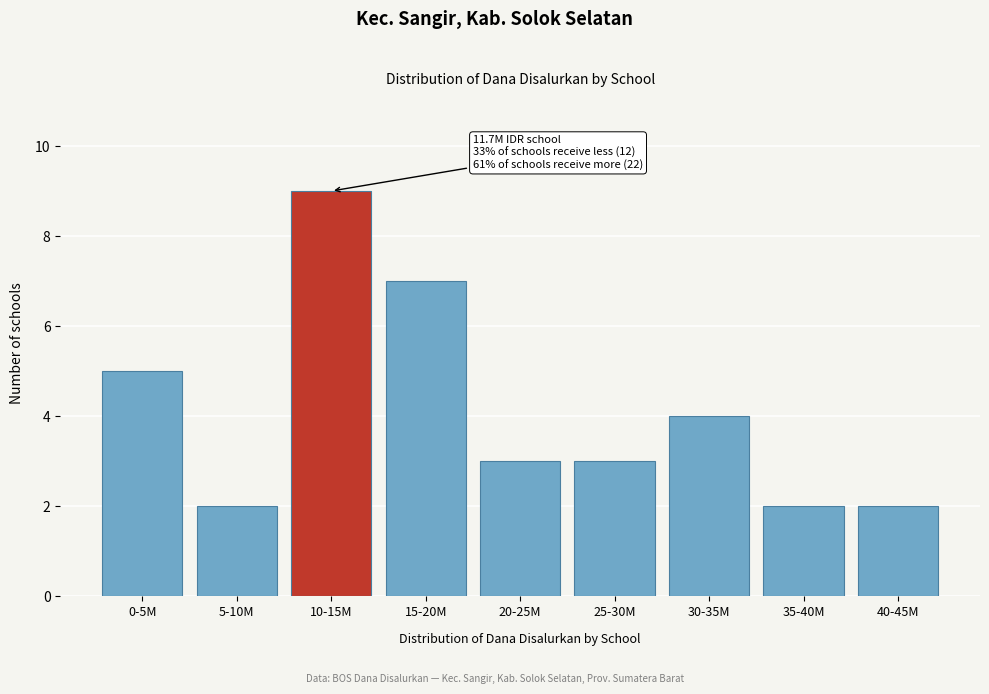

Reading left to right, what are all the values shown in this chart?

0-5M=5	5-10M=2	10-15M=9	15-20M=7	20-25M=3	25-30M=3	30-35M=4	35-40M=2	40-45M=2